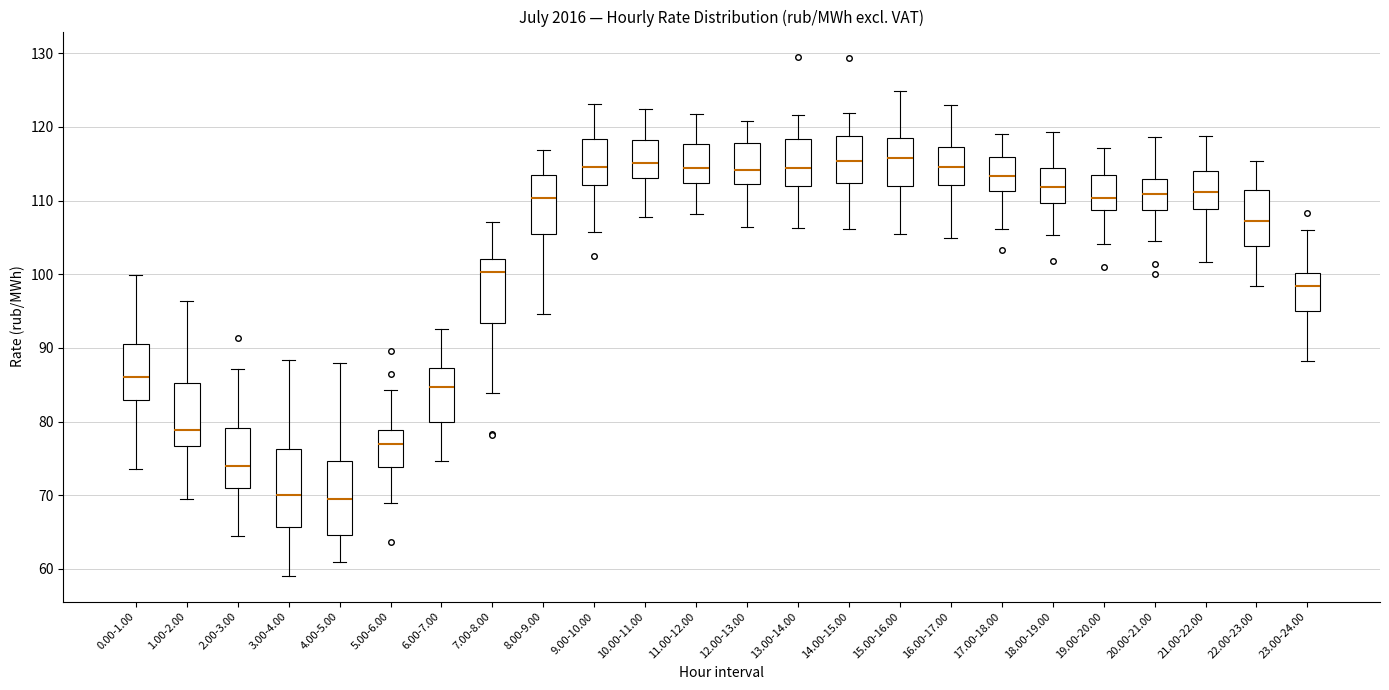

Where does the upper whisker of the box for 18.00-19.00 end on the y-axis? The values are not printed on the chart, so give them approximately, as read against the axis.

119